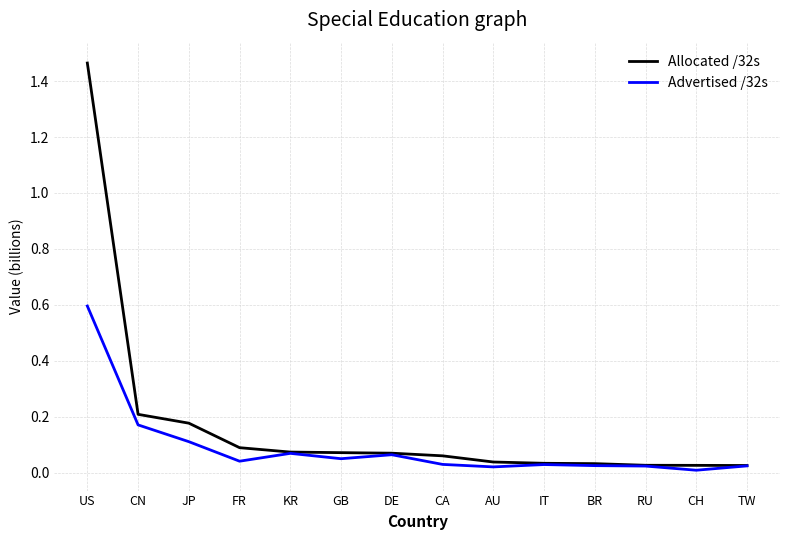

At which category does Advertised /32s reach its first local peak?

KR